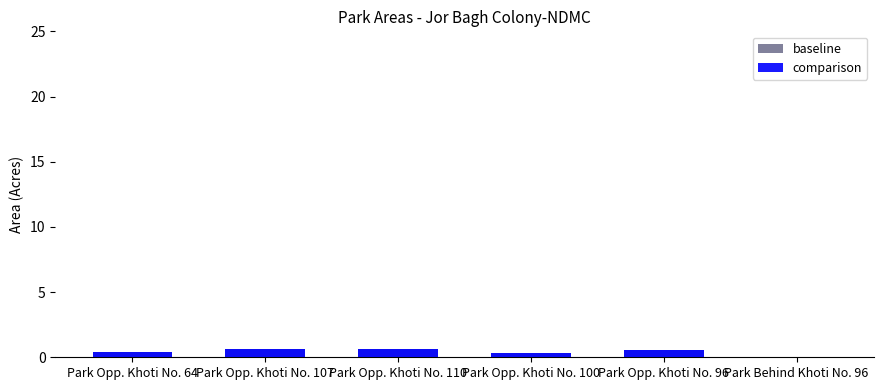

At which label is baseline closest to 0?

Park Behind Khoti No. 96